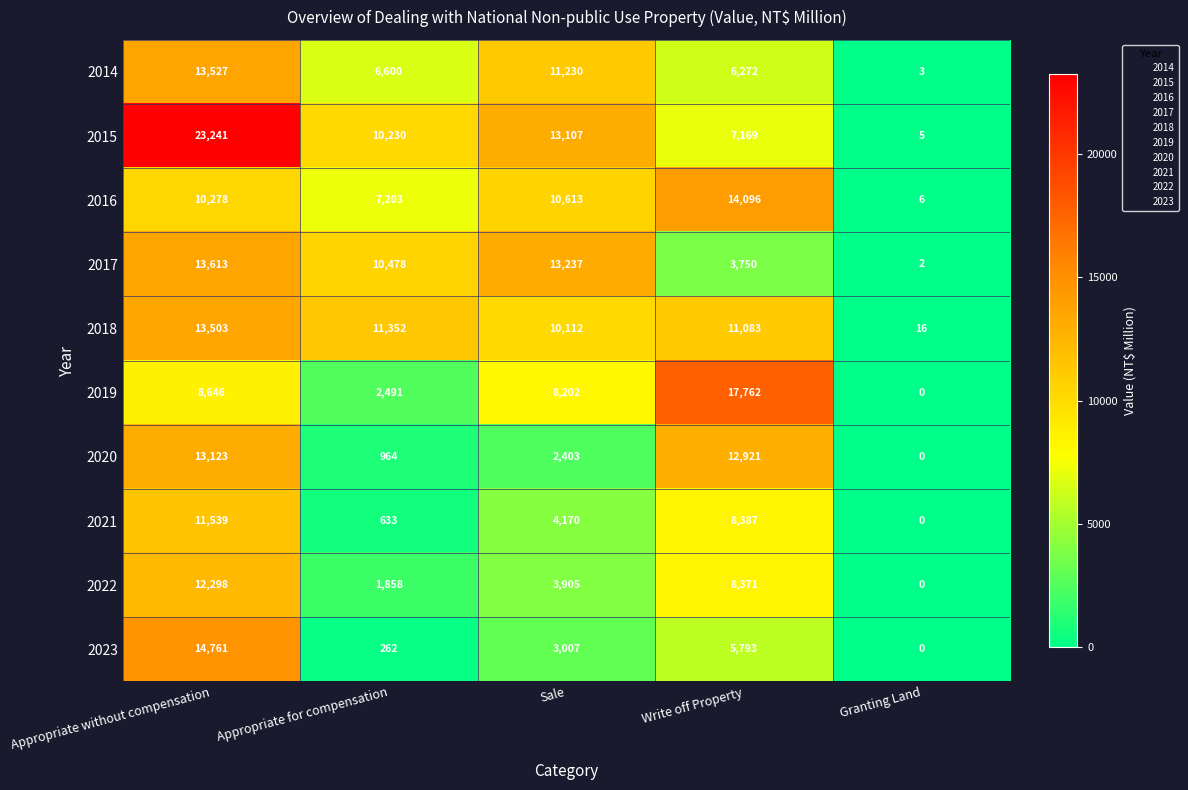

The value of 2023 at Write off Property is 8872. True or false?

False